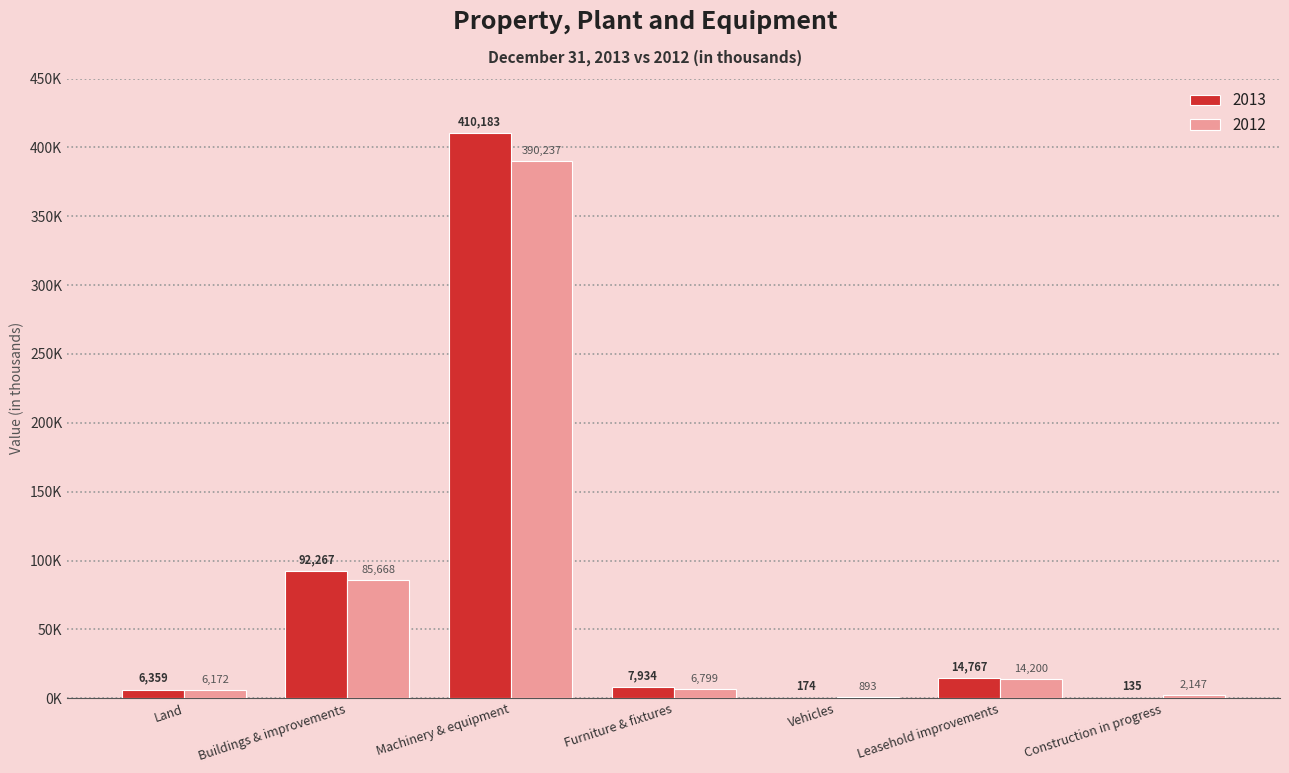

Which series changed the most between Leasehold improvements and Construction in progress?

2013